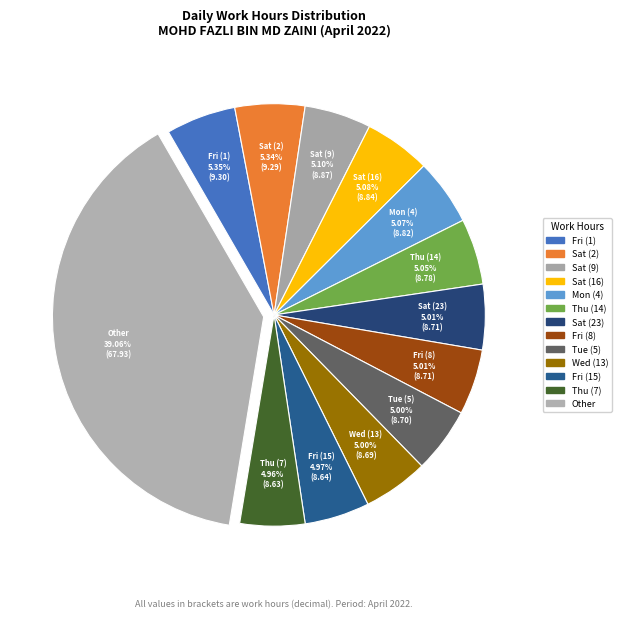

Approximately how many times larger is the value at Mon (4) compared to Sat (16)?

1.0